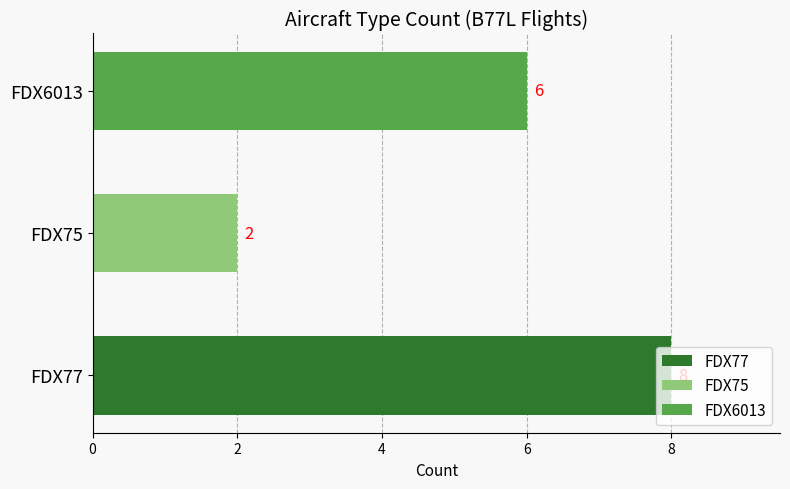

What is the label of the 1st bar from the right?

FDX6013